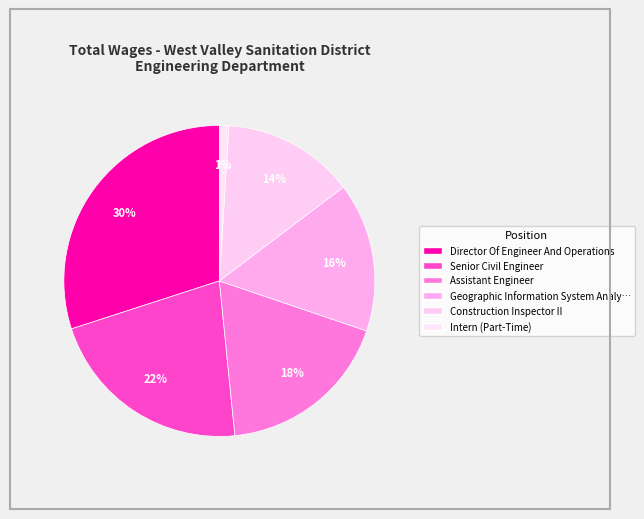

Combined, do Intern (Part-Time) and Director Of Engineer And Operations account for over 50%?

No